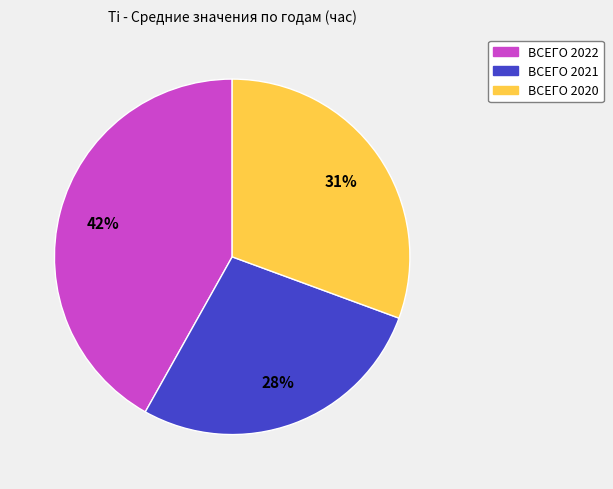

Count the number of slices in the pie.

3